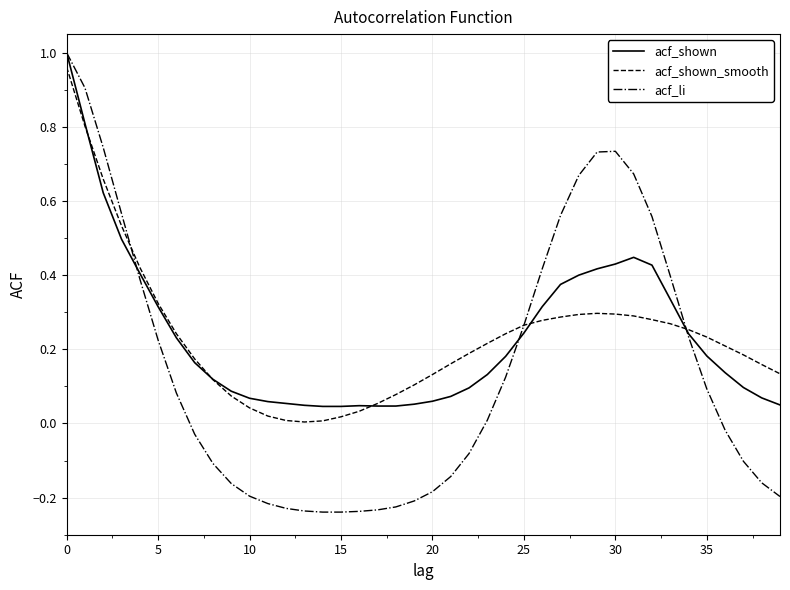

Which series has the widest spread of values?

acf_li